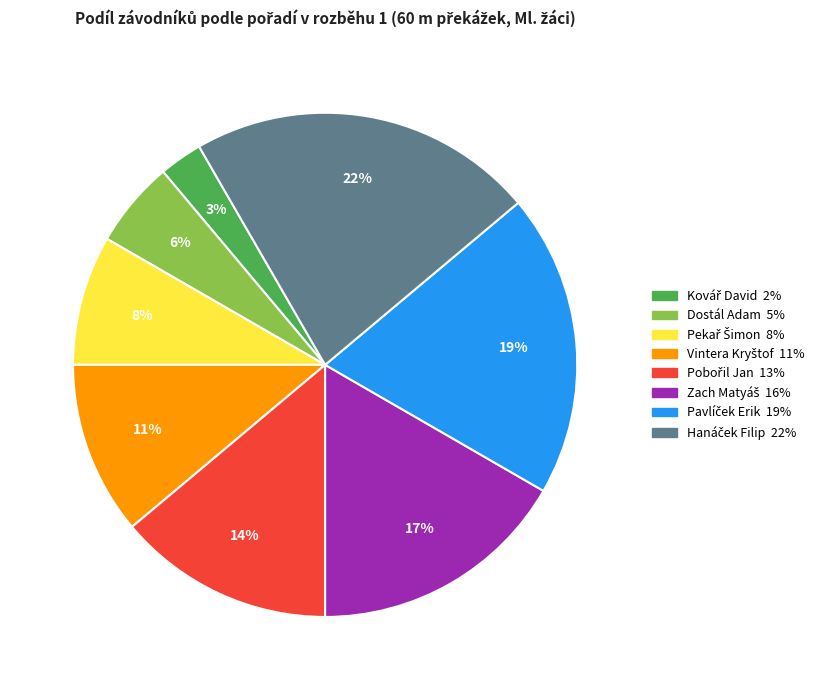

To the nearest percent, what is the difference between the largest and smallest slice percentages?

19%